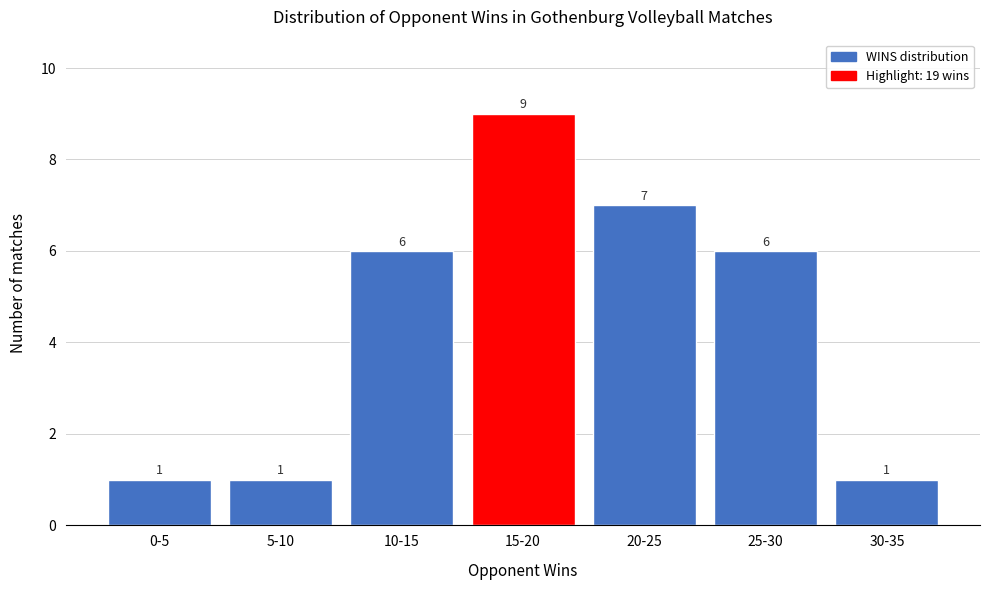

Reading left to right, extract all data points from this chart.

0-5=1	5-10=1	10-15=6	15-20=9	20-25=7	25-30=6	30-35=1